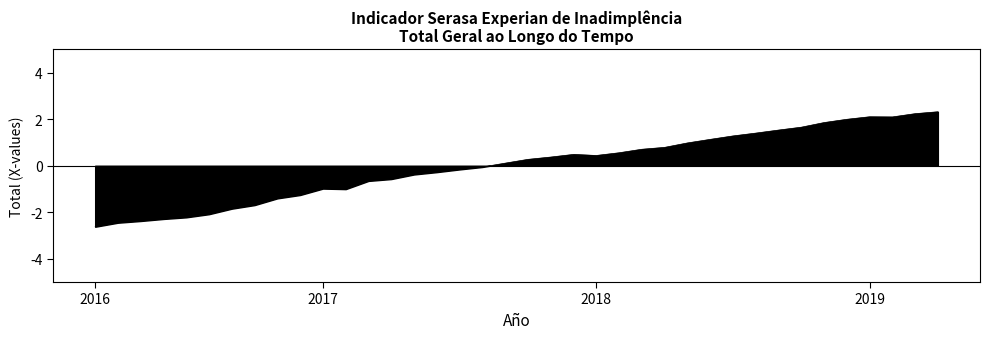

How many points are lower than both their immediate neighbors (excluding endpoints)?

3